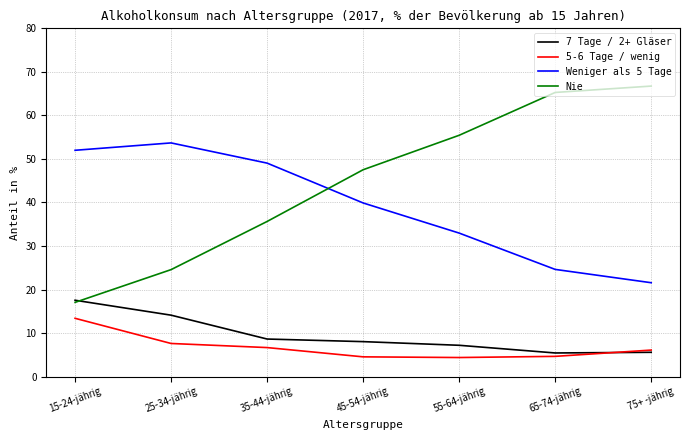

In 7 Tage / 2+ Gläser, how many points are lower than both neighbors (excluding endpoints)?

1